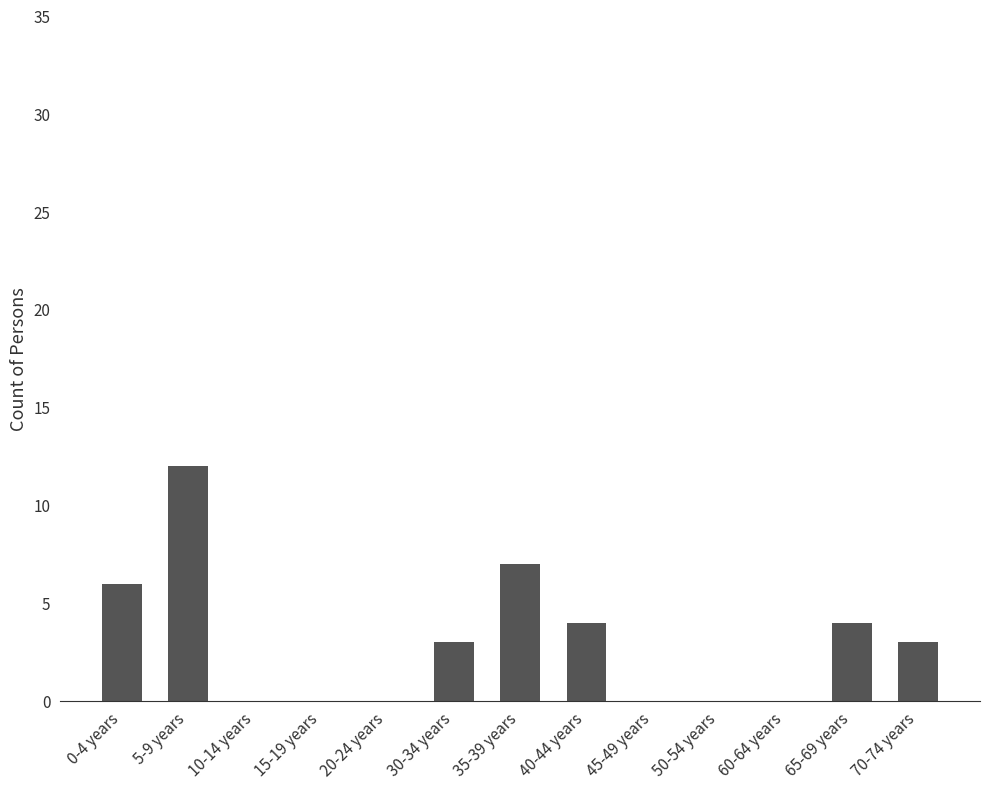

What is the greatest value displayed?

12